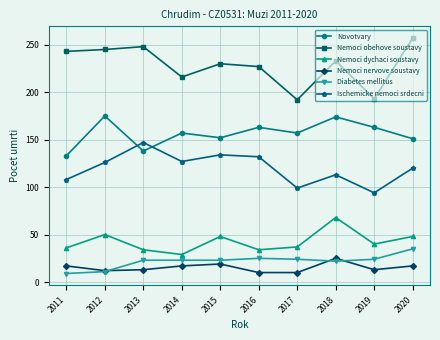

What is the approximate value of Novotvary at 2011?

133